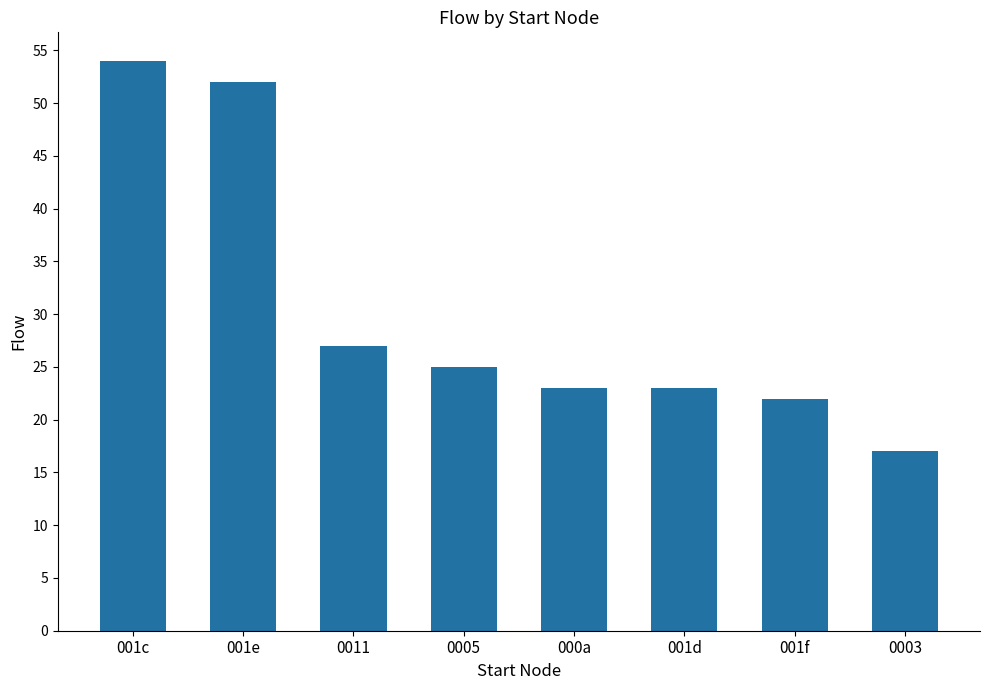

What is the ratio of the value at 0011 to the value at 001d?

1.2